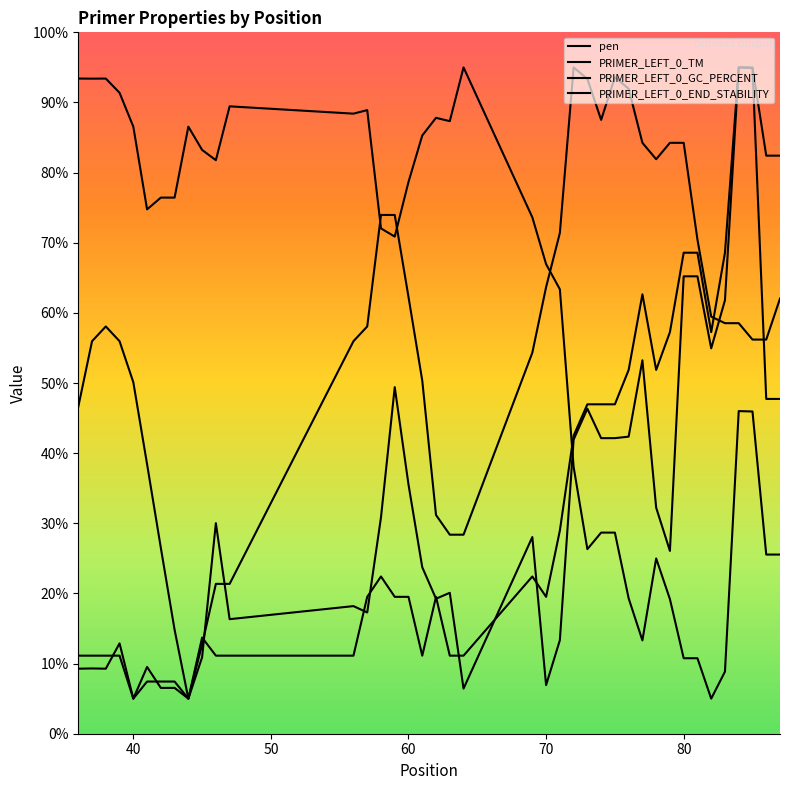

The value of pen at 38 is 136.8. True or false?

False